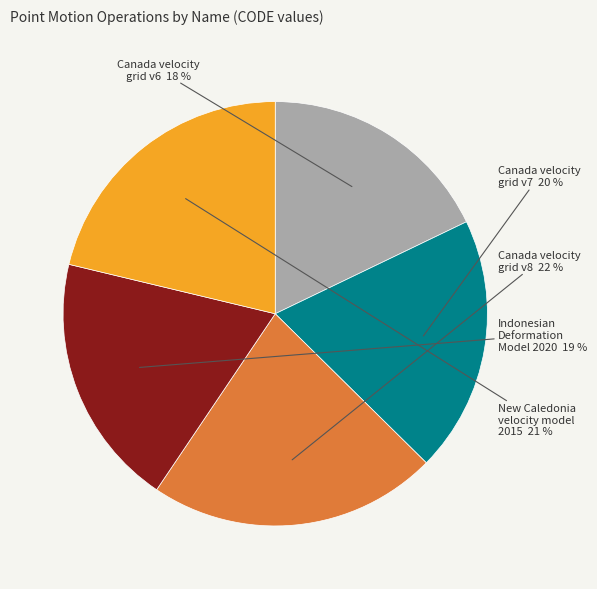

To the nearest percent, what is the difference between the largest and smallest slice percentages?

4%